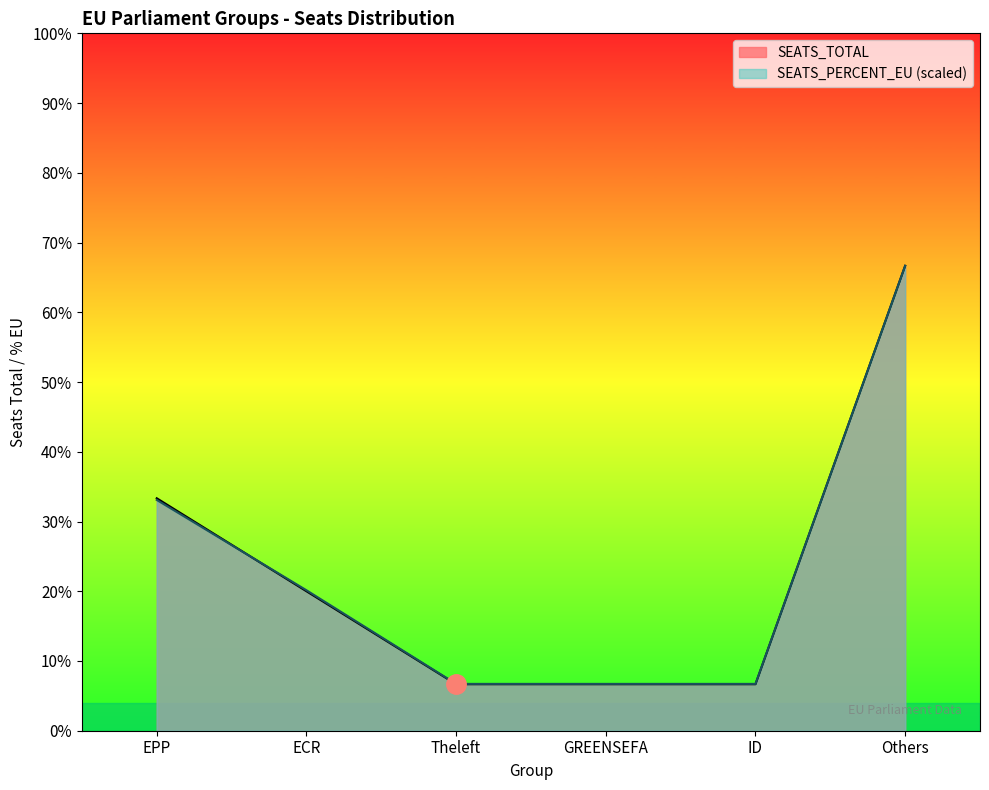

What is the difference between the maximum and second lowest values in the SEATS_TOTAL series?

9.0